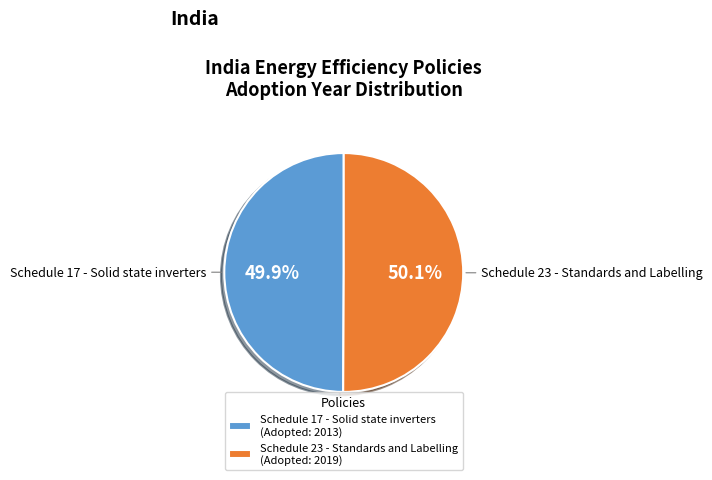

Is there any slice that represents more than half of the pie?

Yes